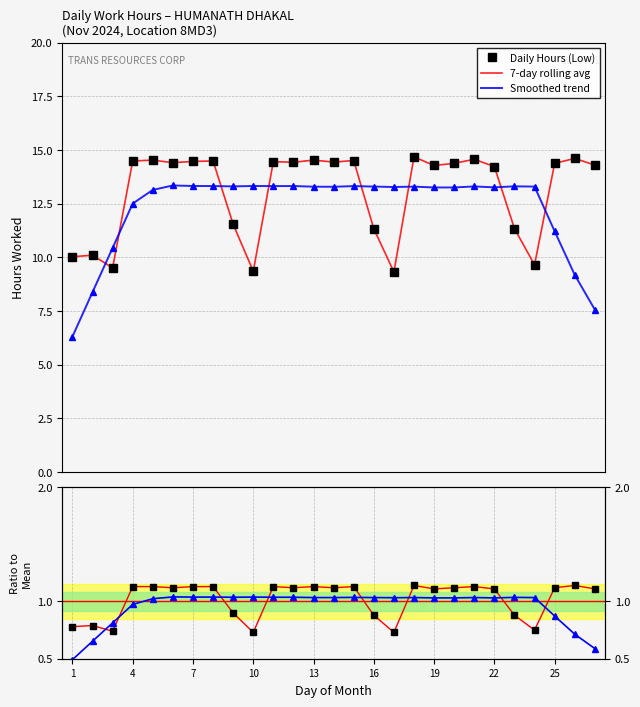

What is the minimum value for Smoothed trend?

6.3